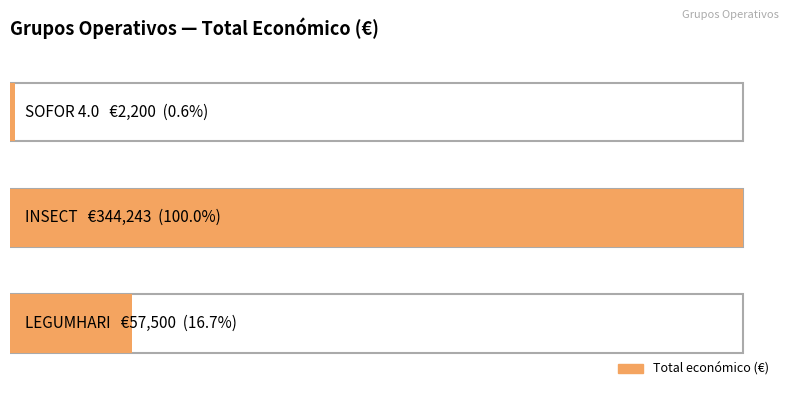

Reading left to right, what are all the values shown in this chart?

57500	344243	2200